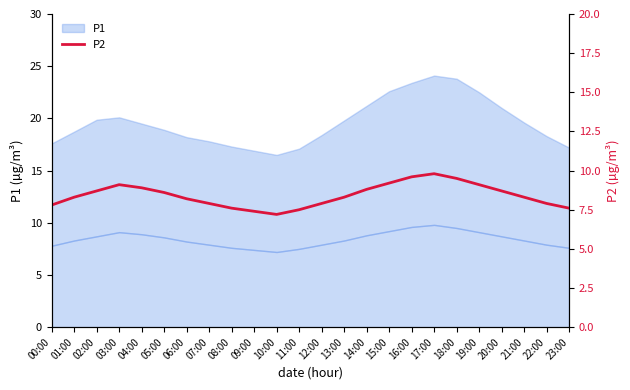

What is the sum of all values?

201.9